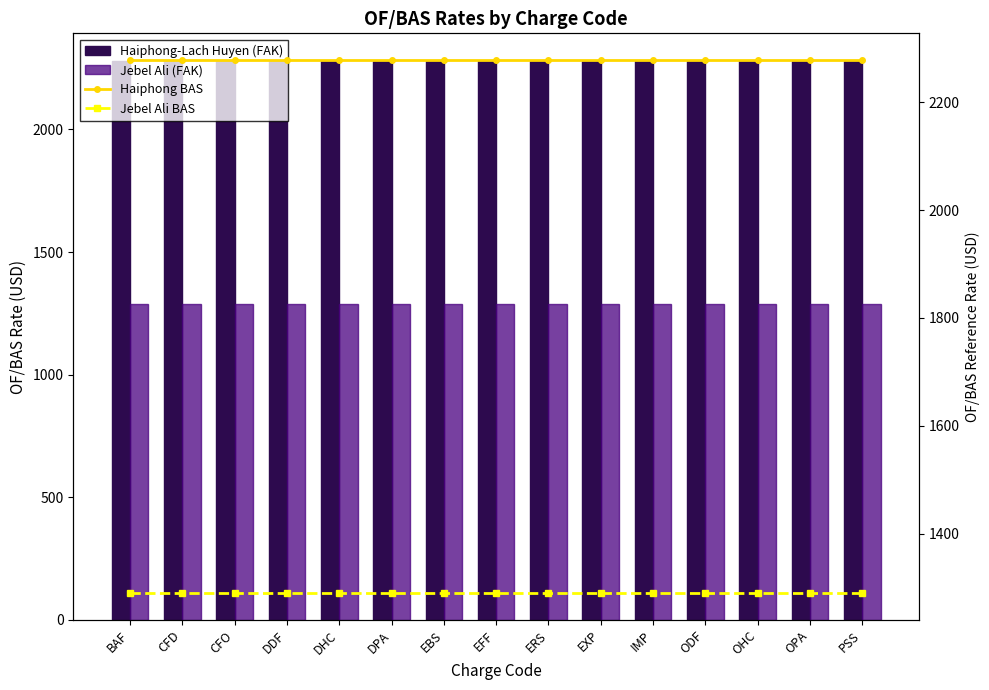

What is the total value across all series at OHC?

7136